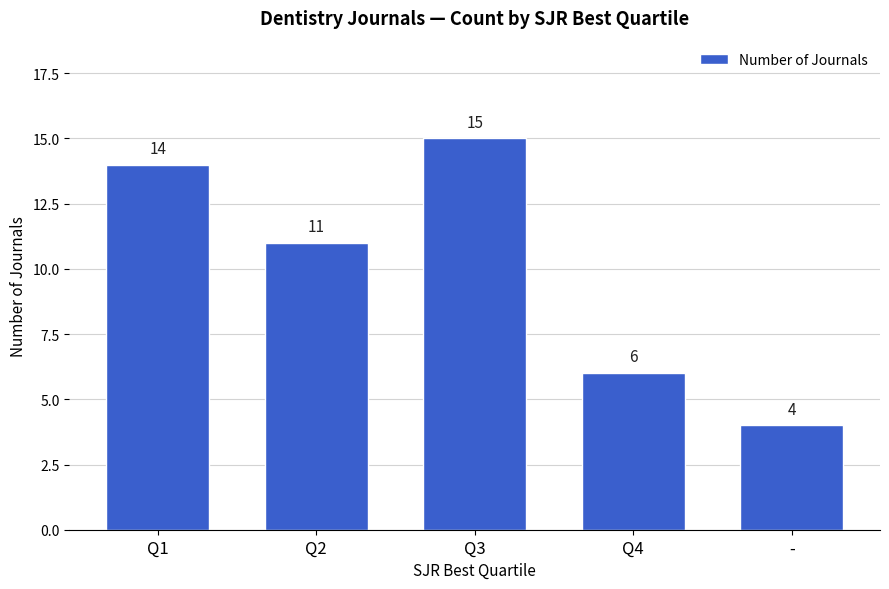

Does the chart contain any negative values?

No